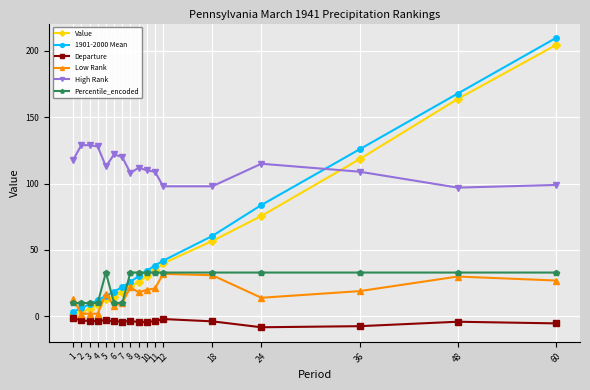

What is the value of the High Rank point at the 2nd from the left?

129.0